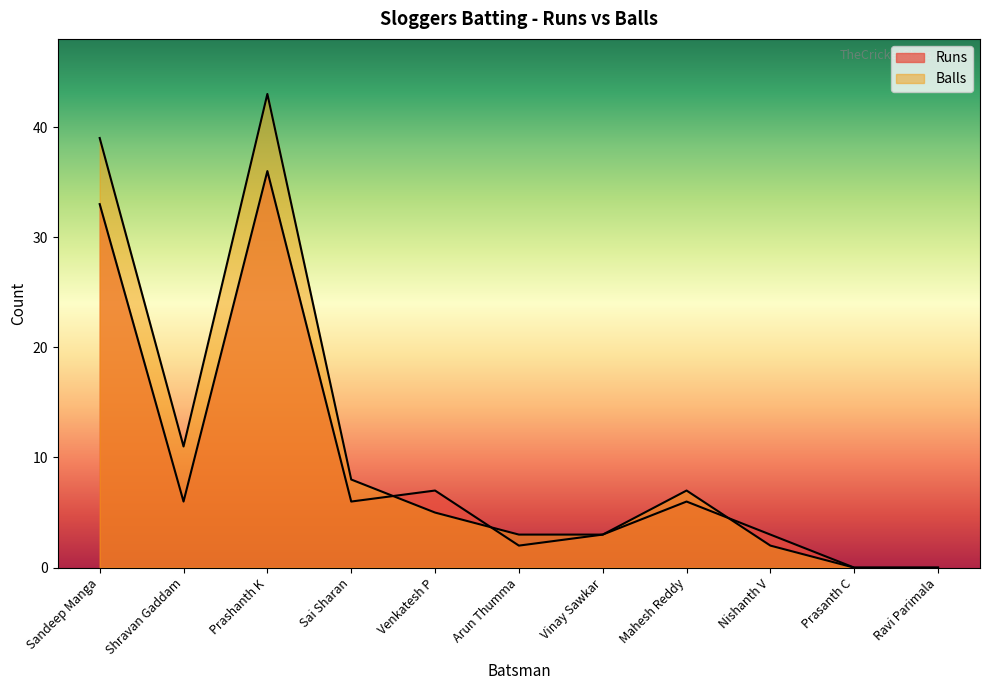

How many data points does each series have?

11